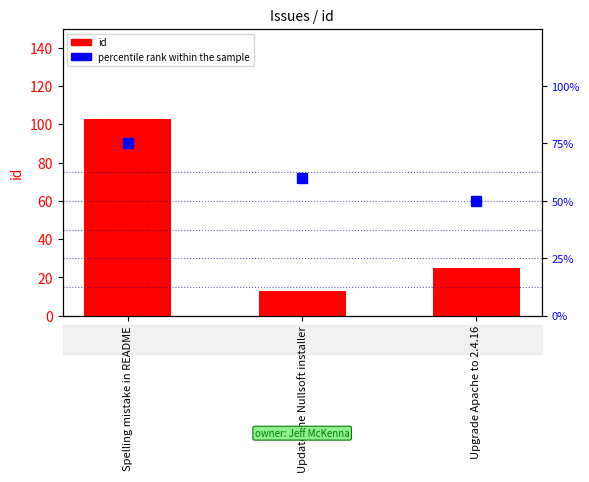

At Update the Nullsoft installer, list the series in order from largest to smallest.

percentile rank within the sample, id